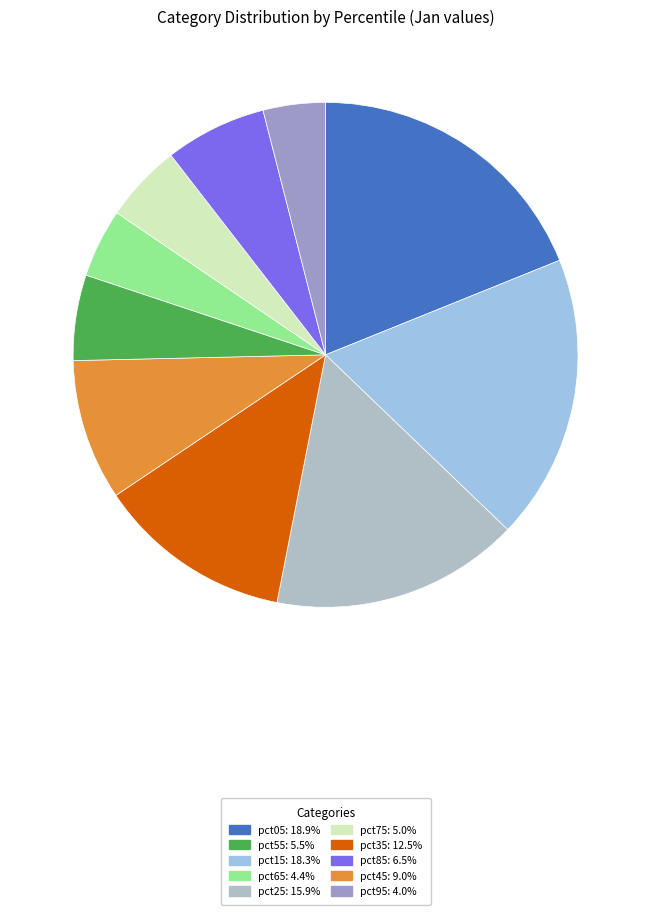

How many segments does this pie chart have?

10